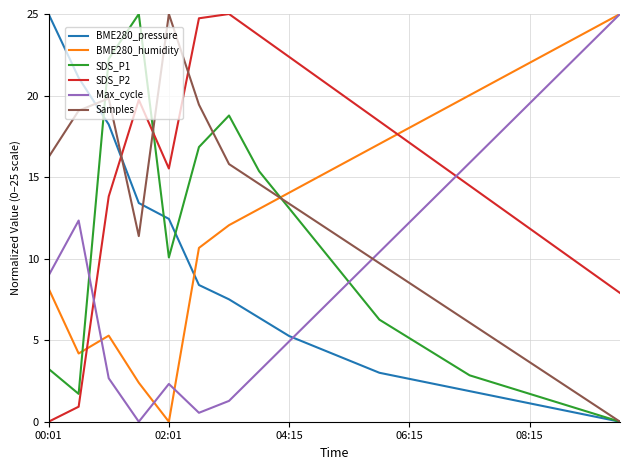

What is the highest value of the SDS_P2 series?

25.0